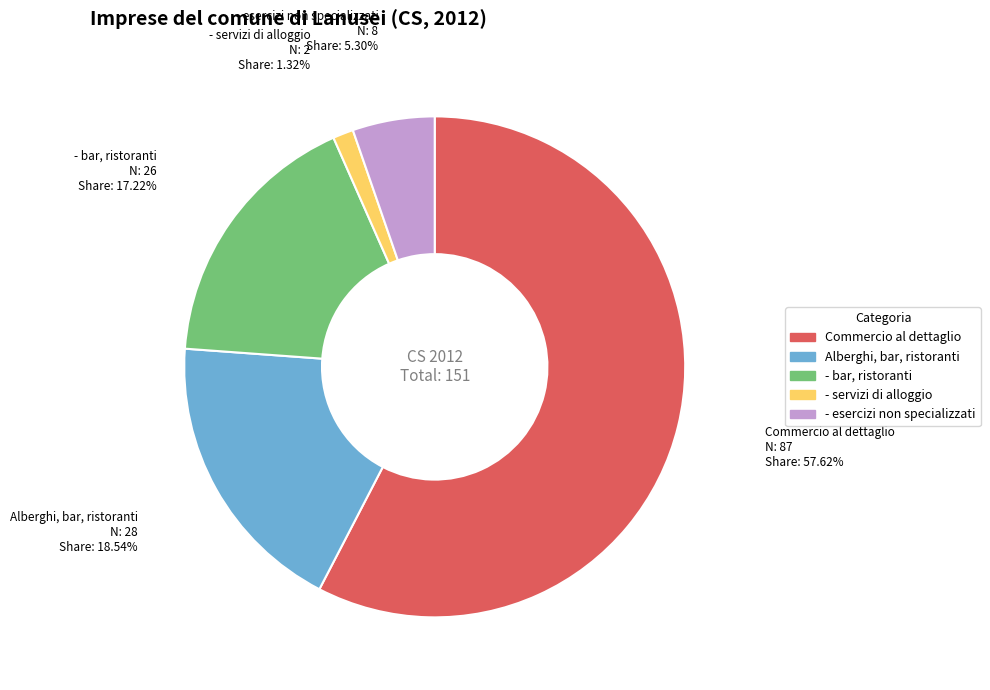

What is the smallest slice in the pie chart?

- servizi di alloggio